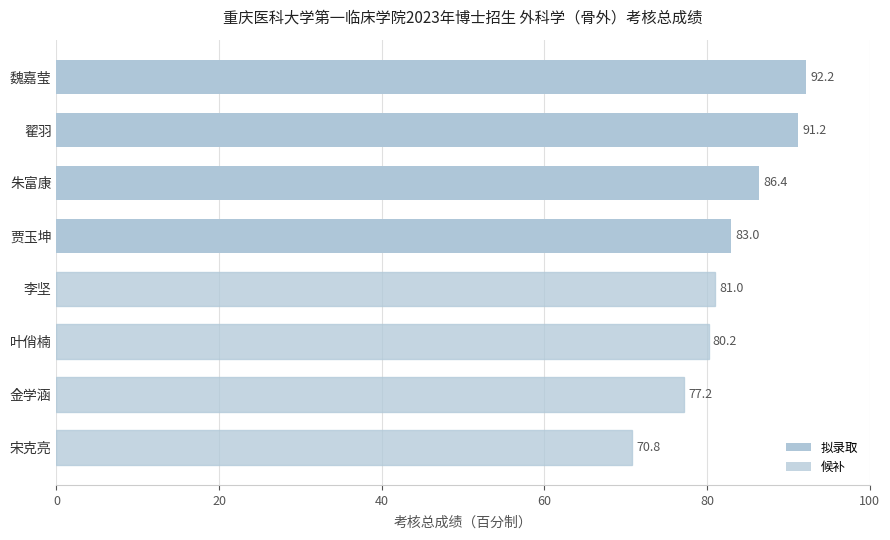

The chart shows a value of 145.3 at 李坚. True or false?

False